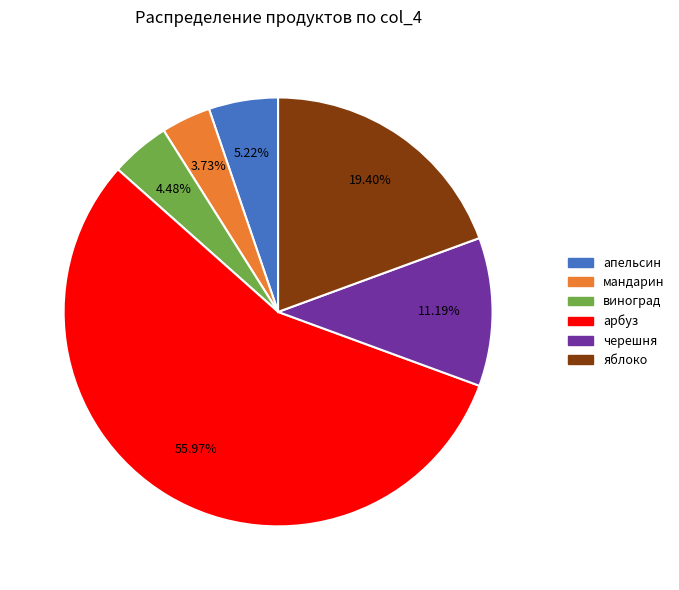

What is the largest slice in the pie chart?

арбуз